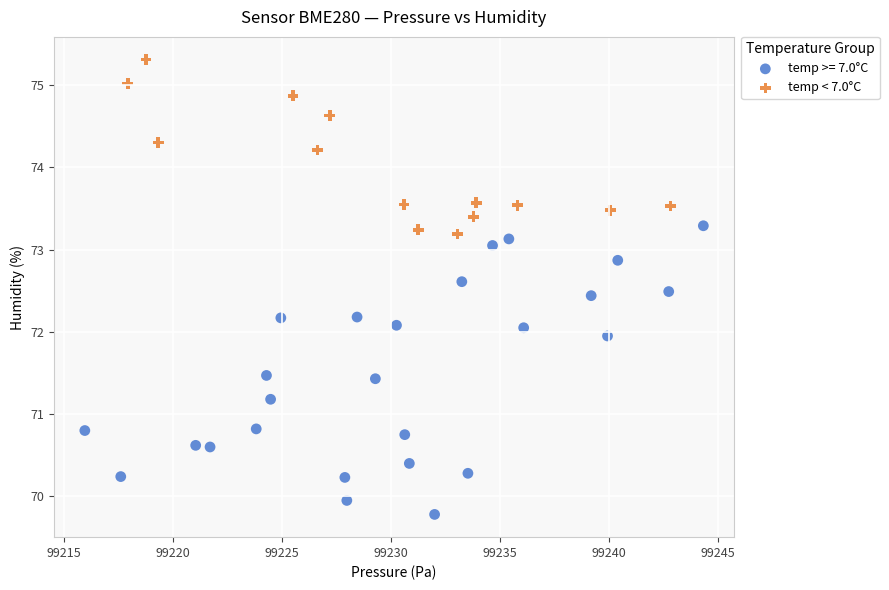

Which series reaches the minimum Y coordinate?

temp >= 7.0°C